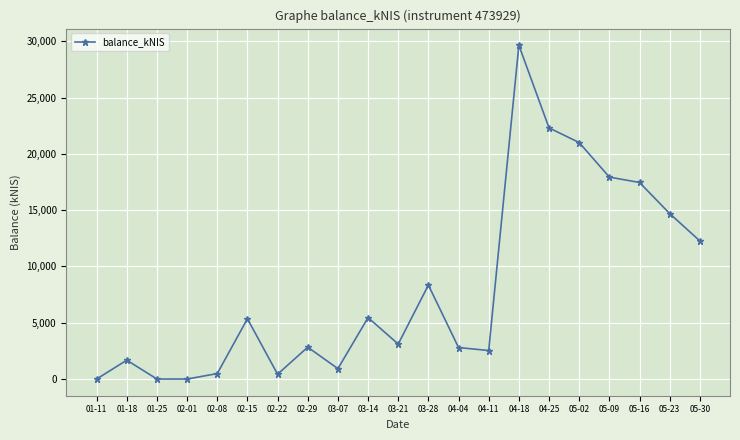

At which label is the value closest to 14823?

05-23